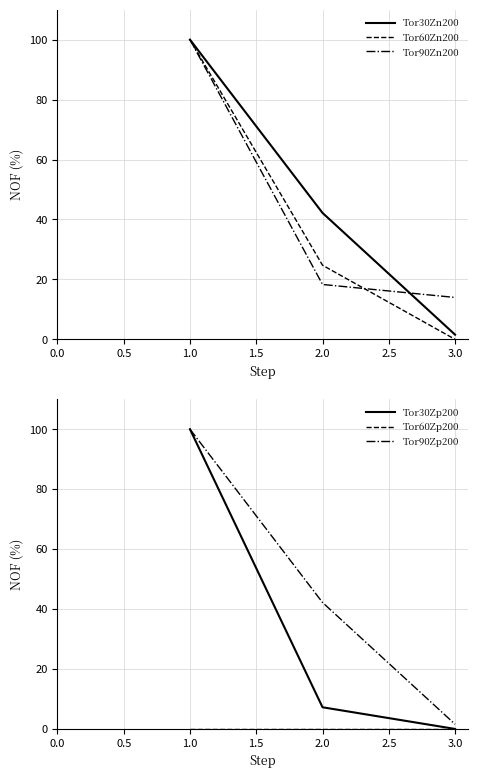

At which label is Tor90Zp200 closest to 50?

2.0